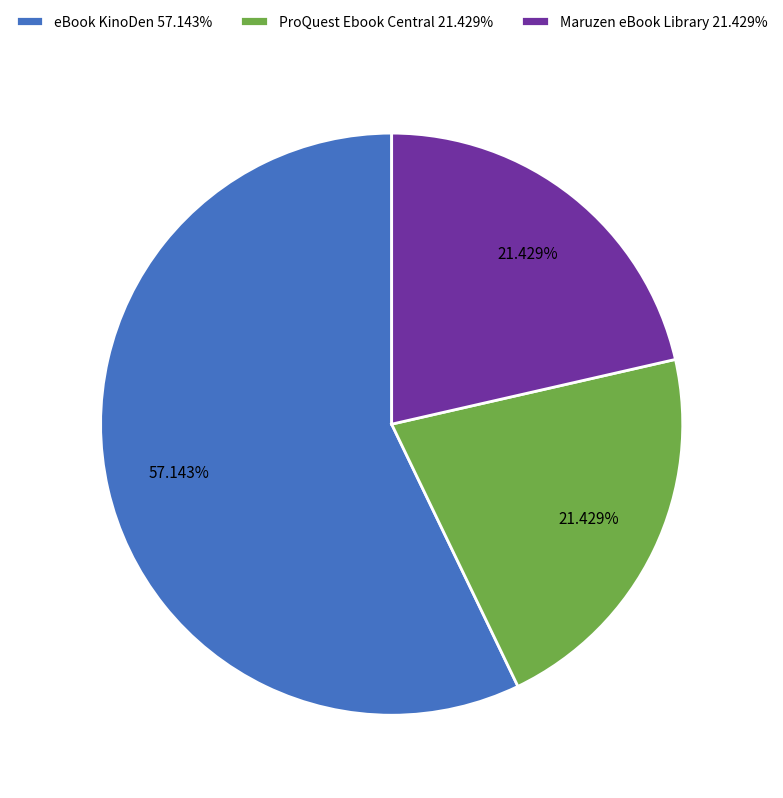

Is it true that eBook KinoDen is 57% of the pie?

True